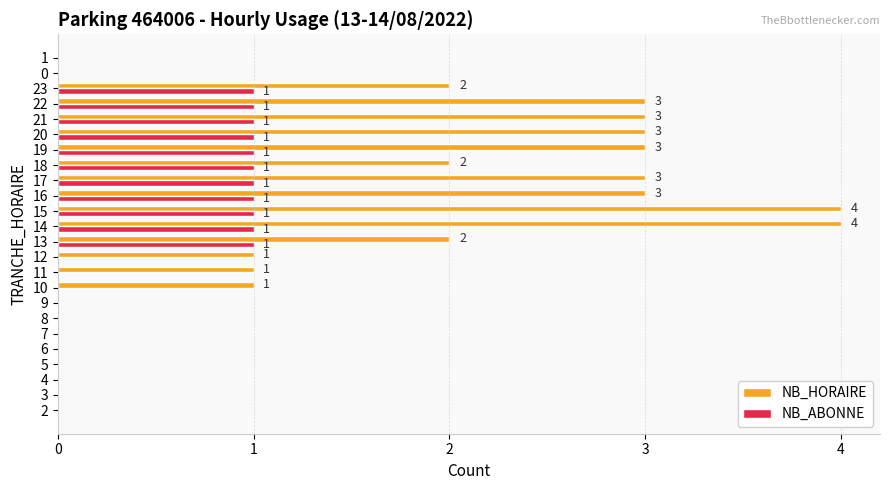

How many values in NB_ABONNE are above zero?

11